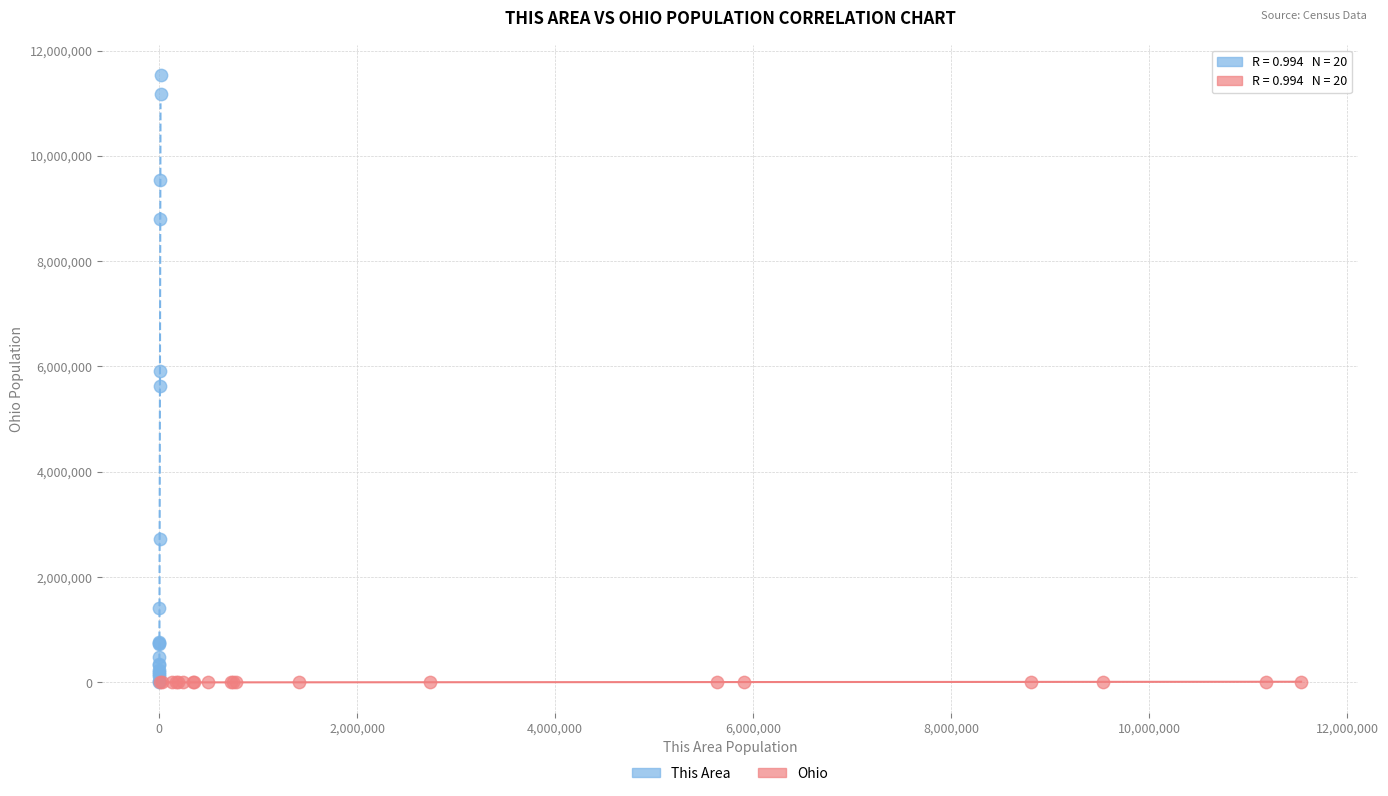

Which series contains the highest Y value?

This Area